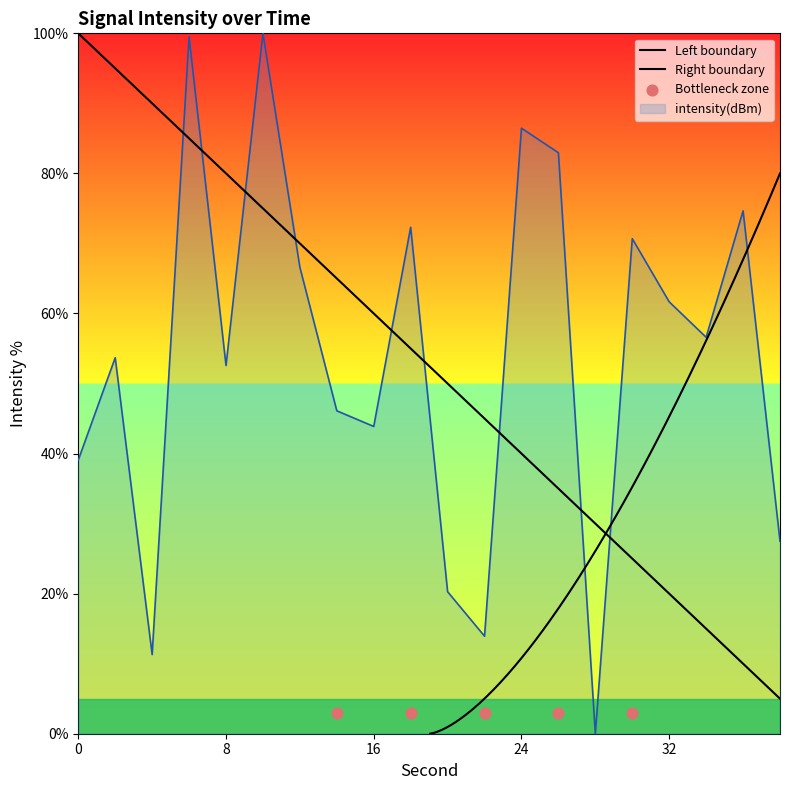

Which has a higher value, 32 or 36?

36